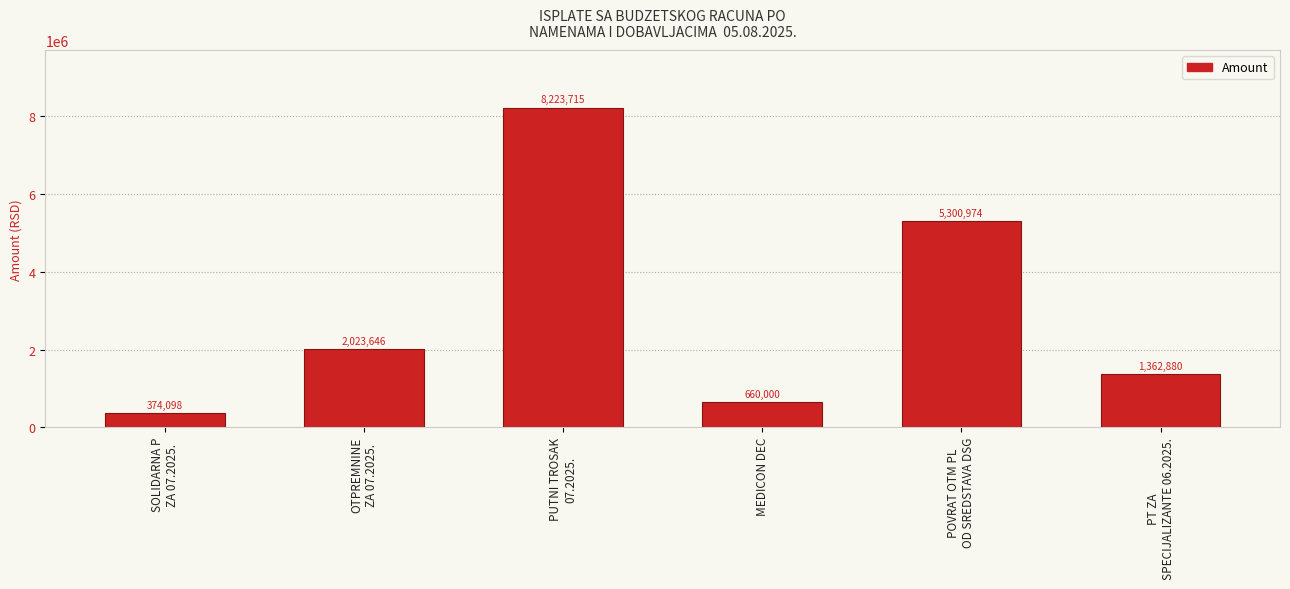

What is the sum of all values?

17945313.8